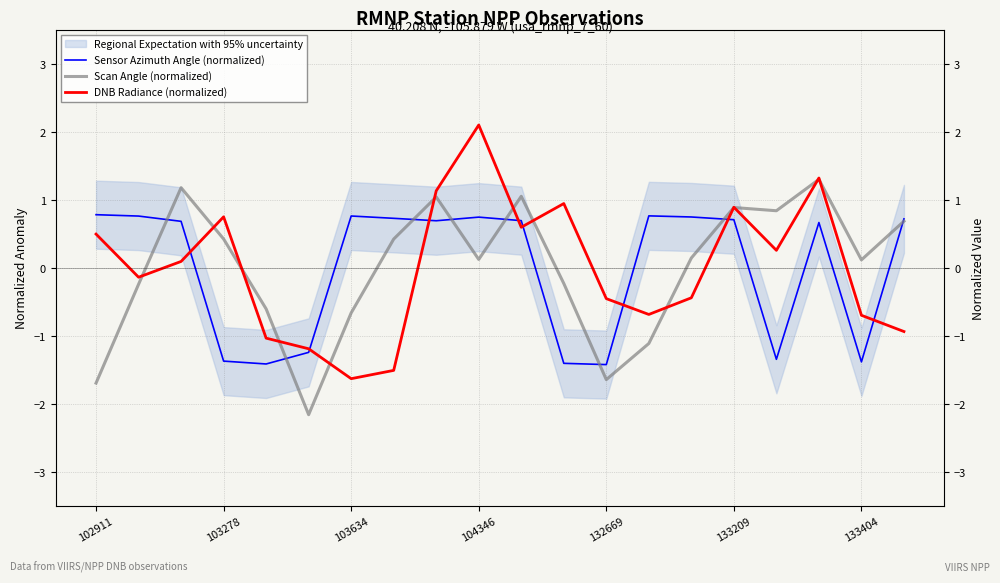

What is the difference between the highest and lowest values at 10?

0.5